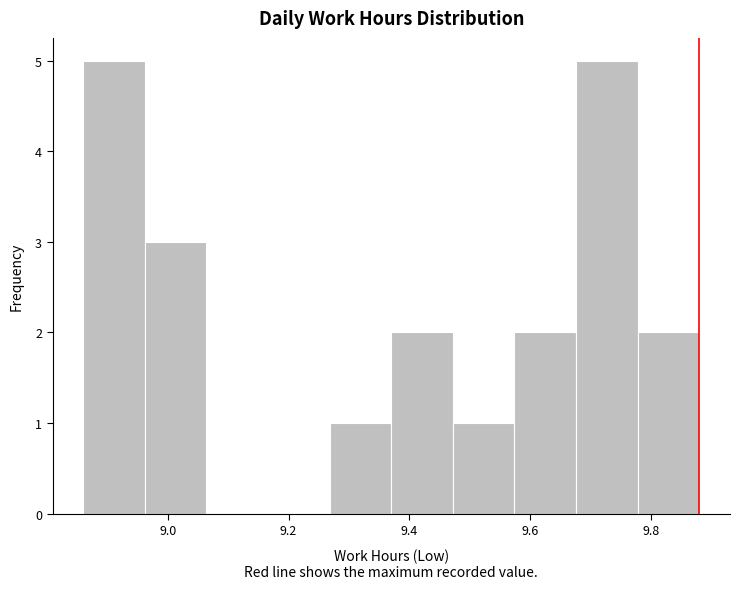

What is the height of the bar covering 8.962 to 9.064 on the x-axis? Neither the bar edges nor the heights are printed on the chart, so give them approximately, as read against the axes.

3